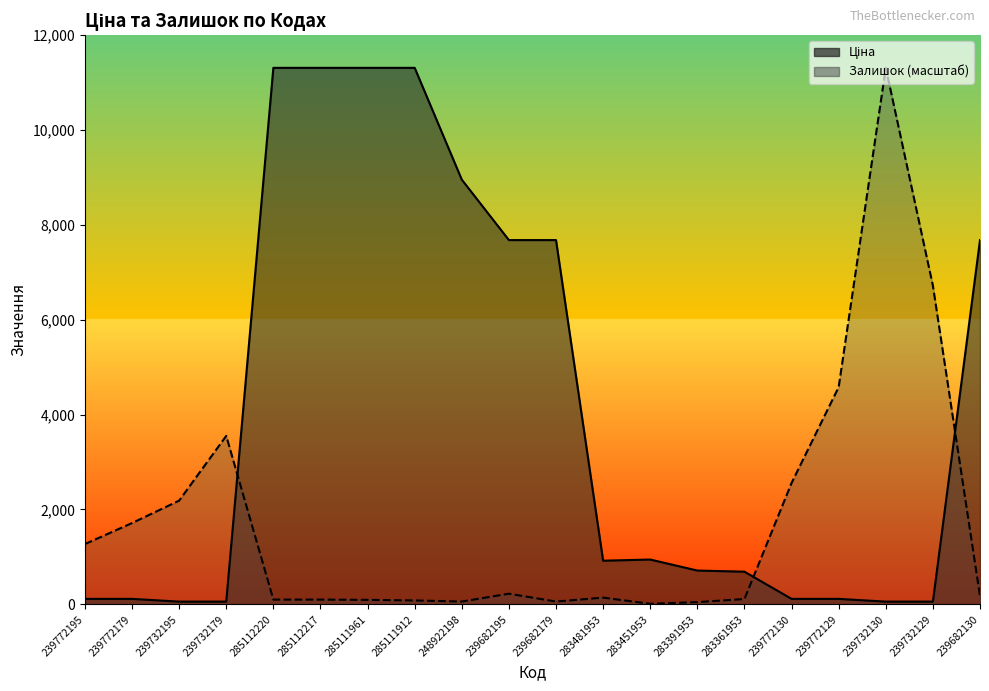

What is the lowest value of the Залишок series?

11.8